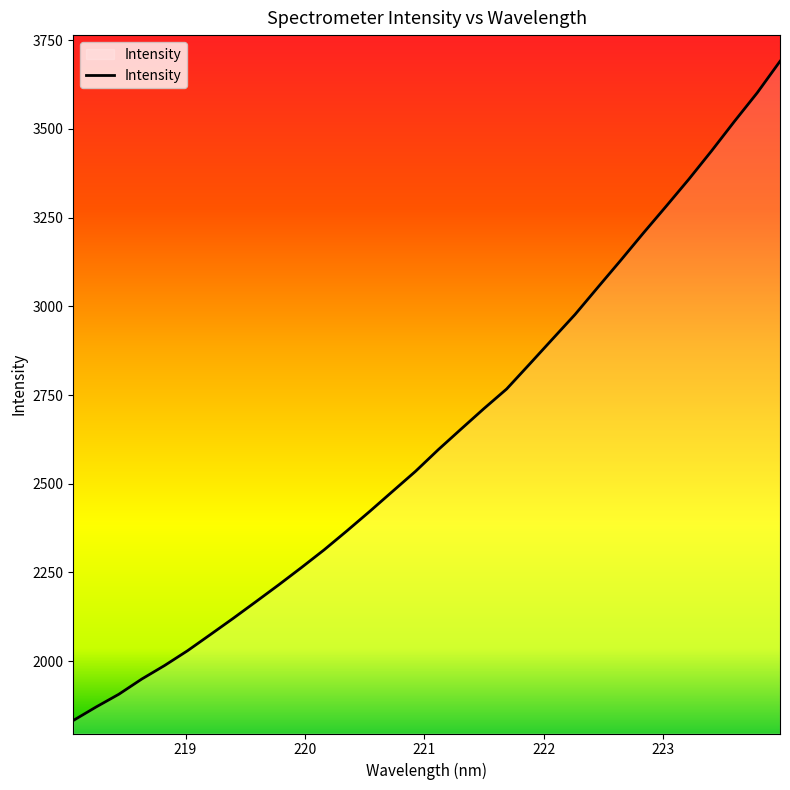

What is the average value?

2633.3